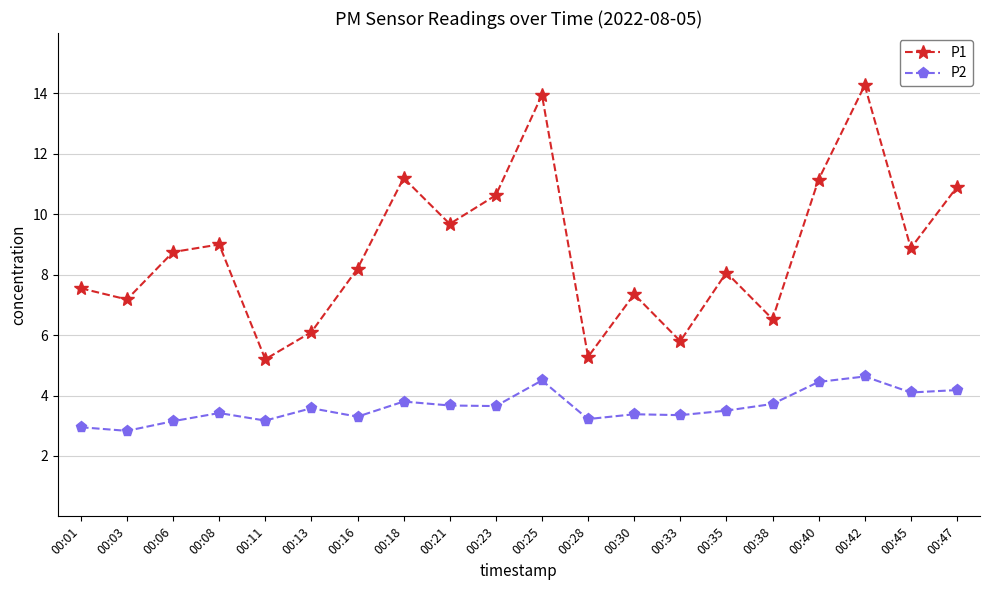

What is the average value of the P1 series?

8.8